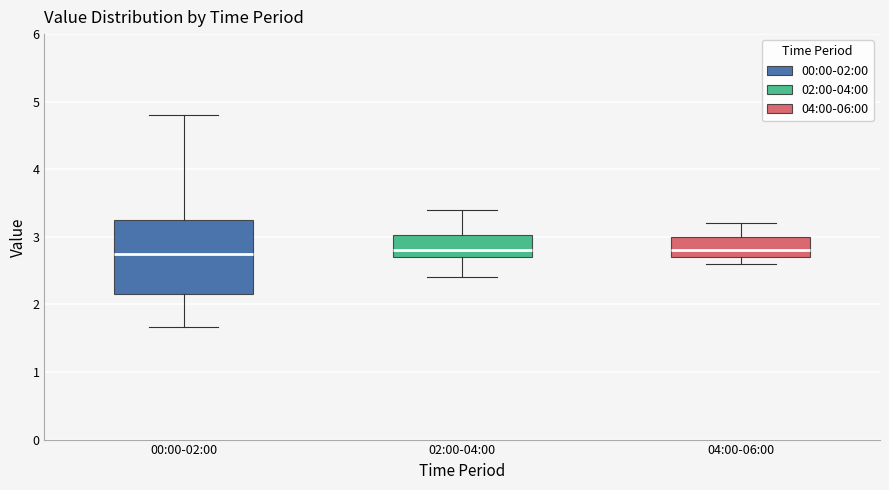

Which box is the tallest, from its lower edge to its upper edge?

00:00-02:00